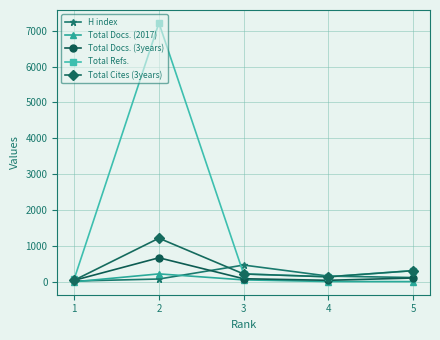

How many lines are shown in the chart?

5